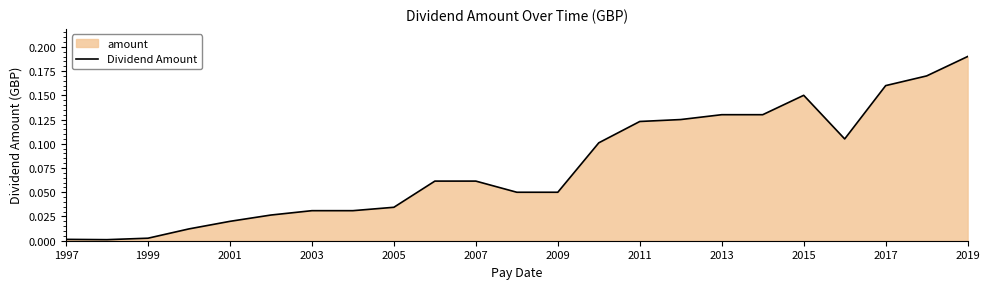

Reading right to left, list all the values displayed in this chart.

0.2	0.2	0.2	0.1	0.1	0.1	0.1	0.1	0.1	0.1	0.1	0.1	0.1	0.1	0.0	0.0	0.0	0.0	0.0	0.0	0.0	0.0	0.0